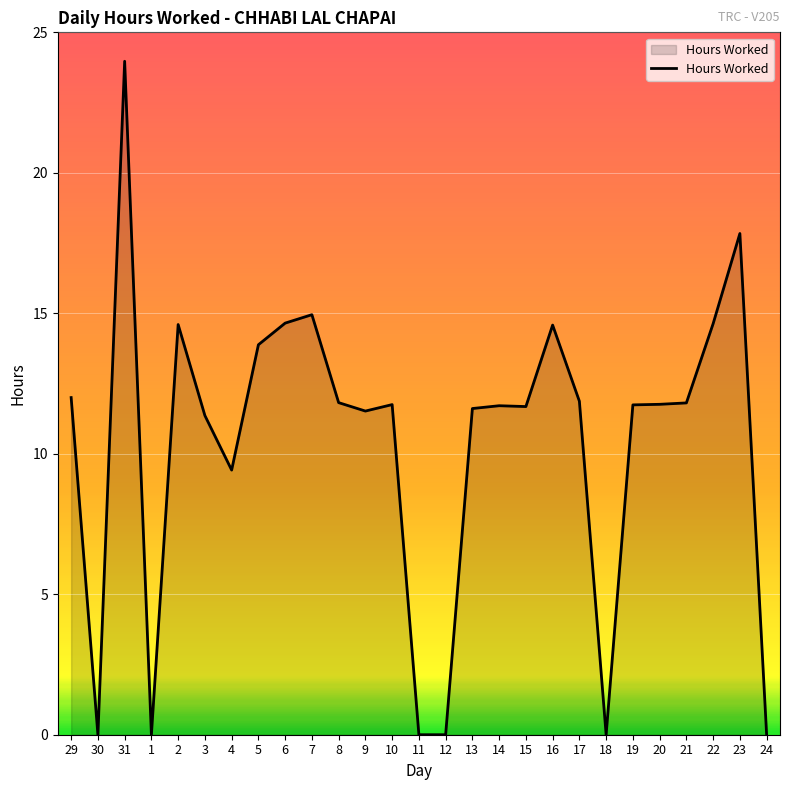

Which label corresponds to the largest value in the chart?

31